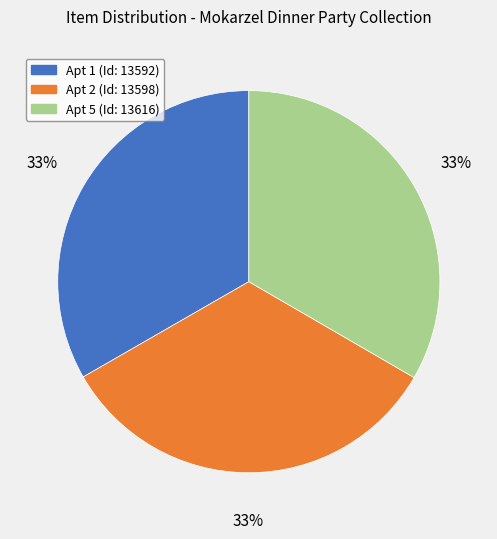

What percentage is the Apt 5 (Id: 13616) slice, to the nearest percent?

33%